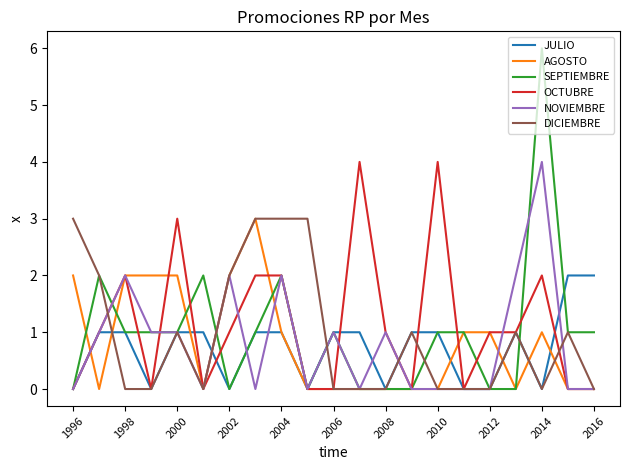

Is this an area chart (filled region under the line)?

No